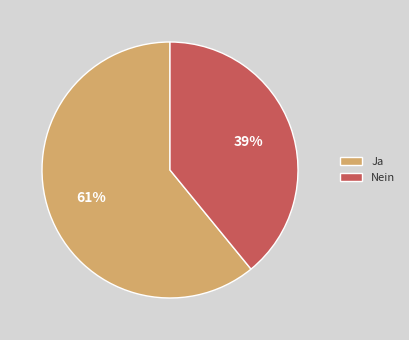

What percentage is the Nein slice, to the nearest percent?

39%